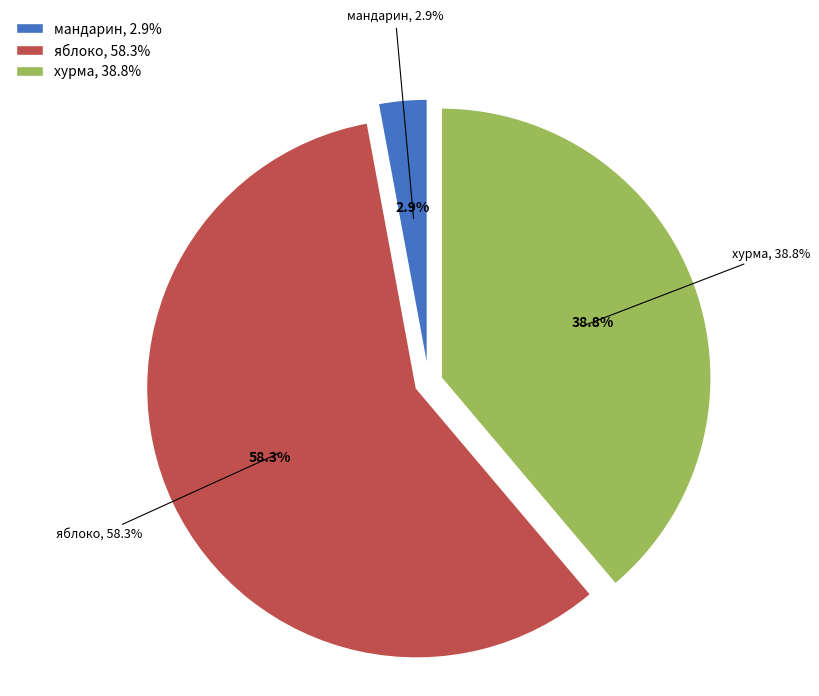

To the nearest percent, what is the combined percentage of мандарин and хурма?

42%